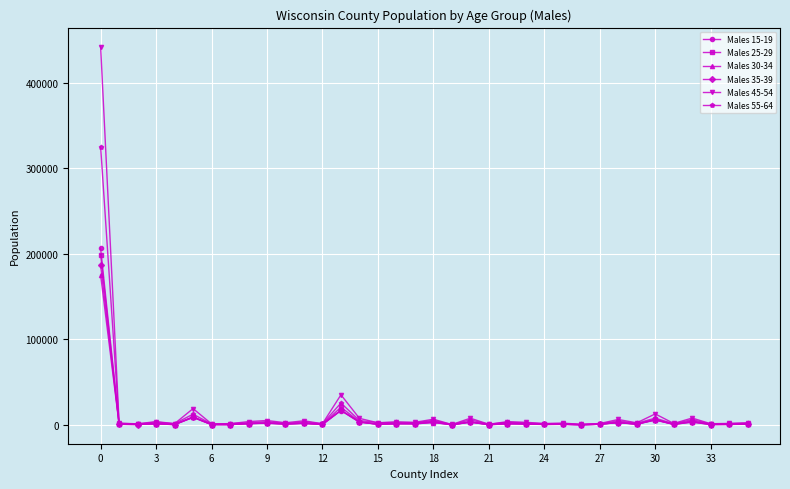

What is the highest value of the Males 55-64 series?

325240